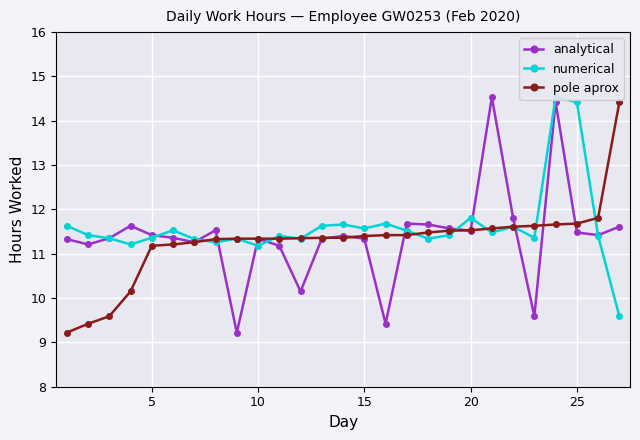

Where does the pole aprox series first go above 11?

5